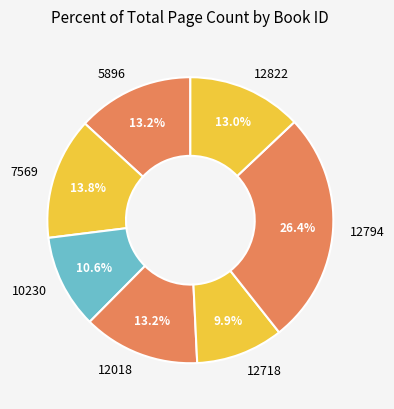

Which slice is the largest?

12794